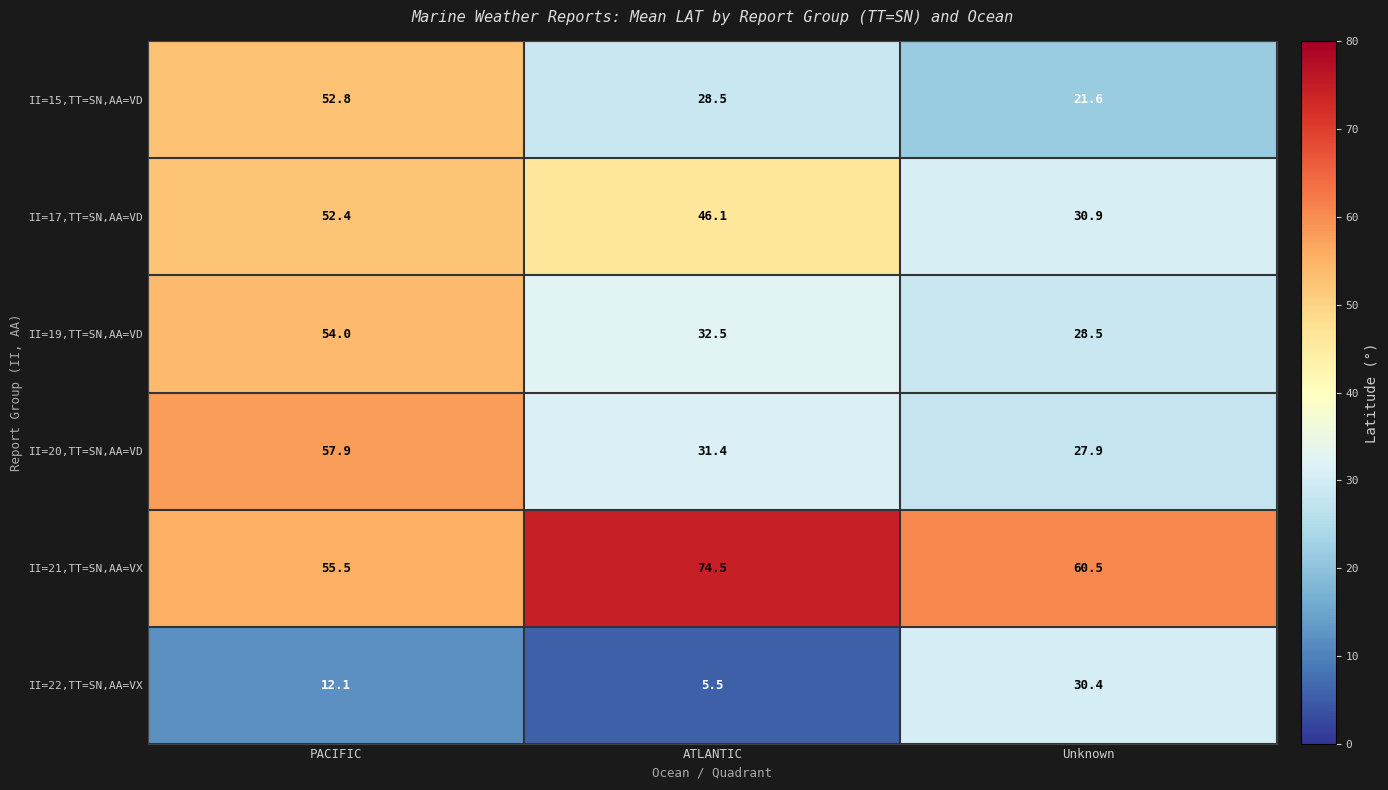

What is the difference between the II=17,TT=SN,AA=VD values at ATLANTIC and PACIFIC?

6.3